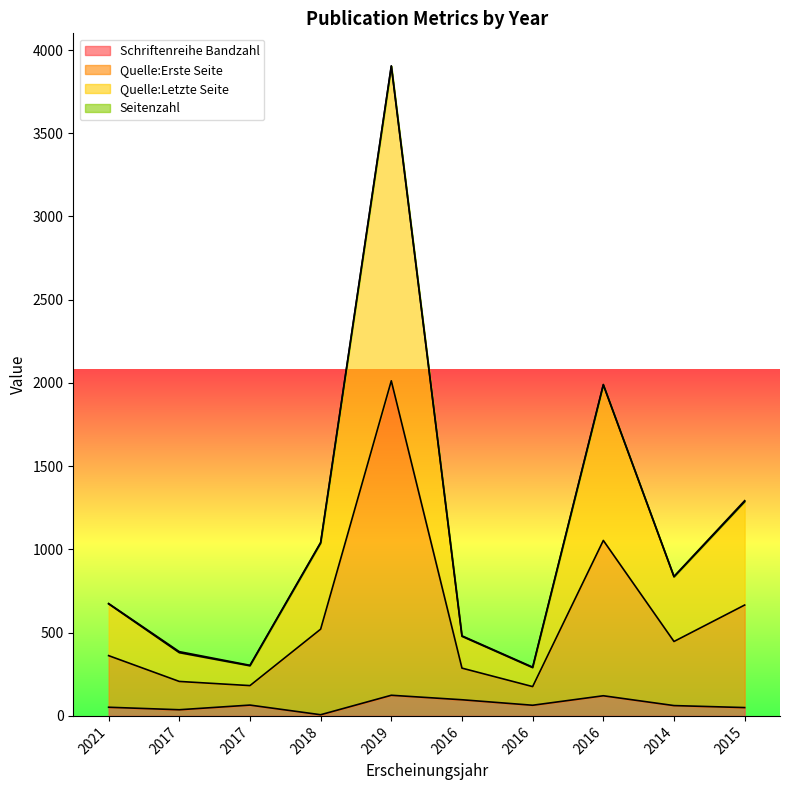

The Schriftenreihe Bandzahl series shows 97 at 2016. True or false?

True